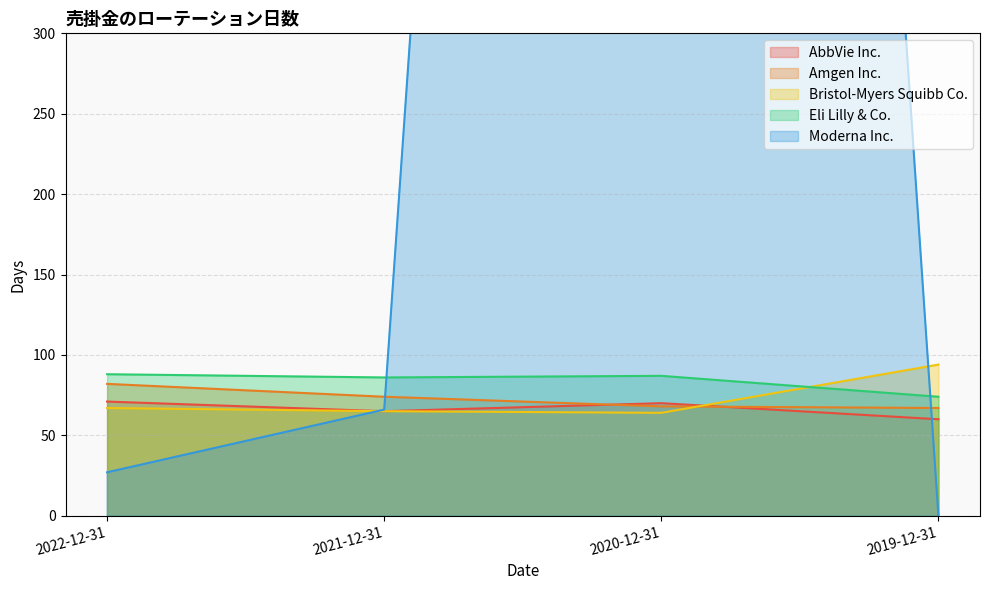

How many intersections are there between Amgen Inc. and AbbVie Inc.?

2